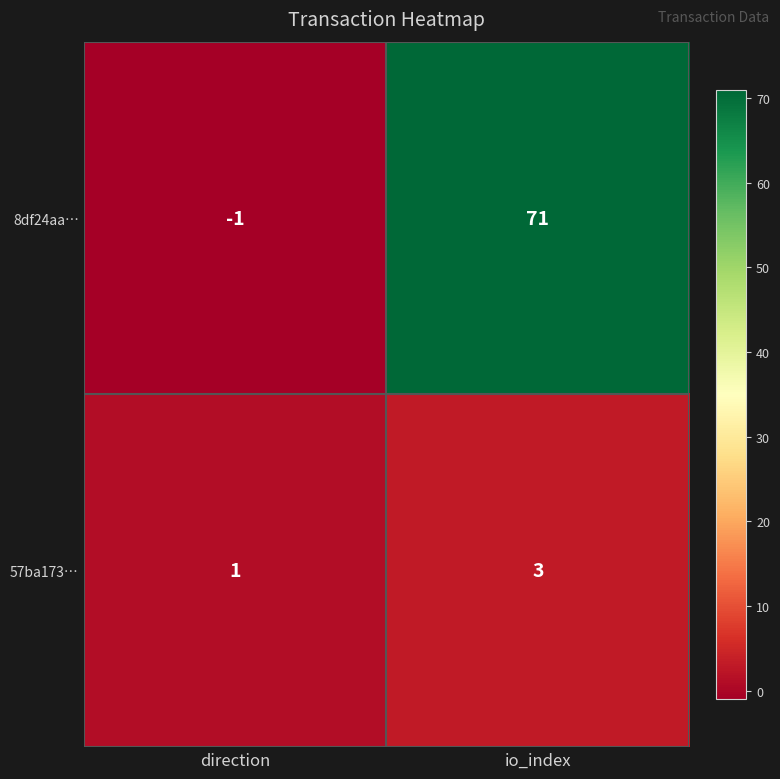

What is the difference between the maximum and minimum values in the 8df24aa… series?

72